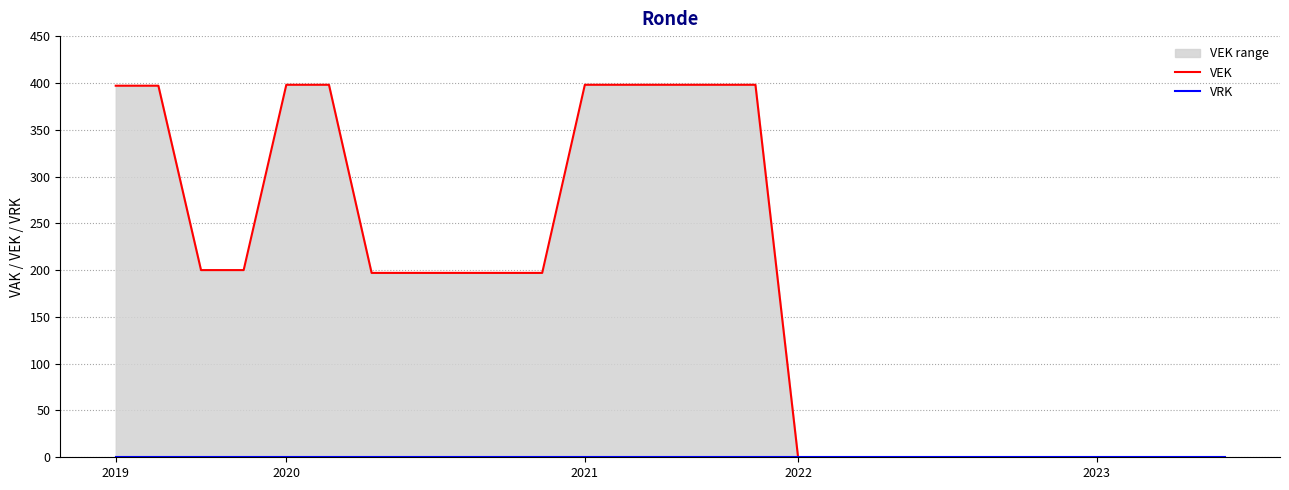

Is it true that VRK equals 0 at 7?

True